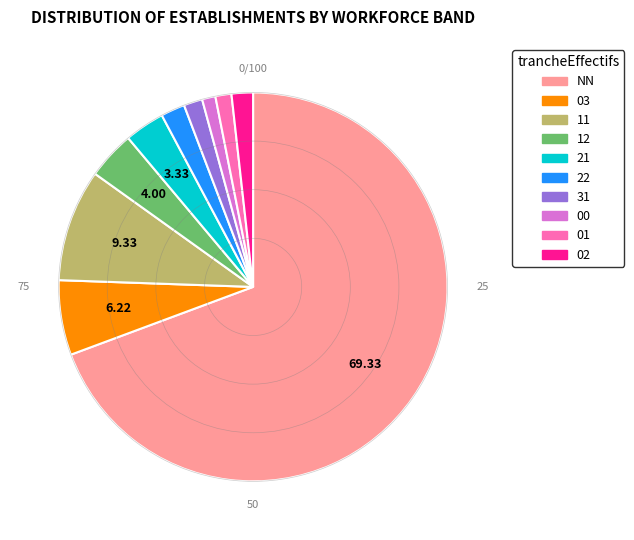

Do 11 and 12 together represent more than half of the pie?

No